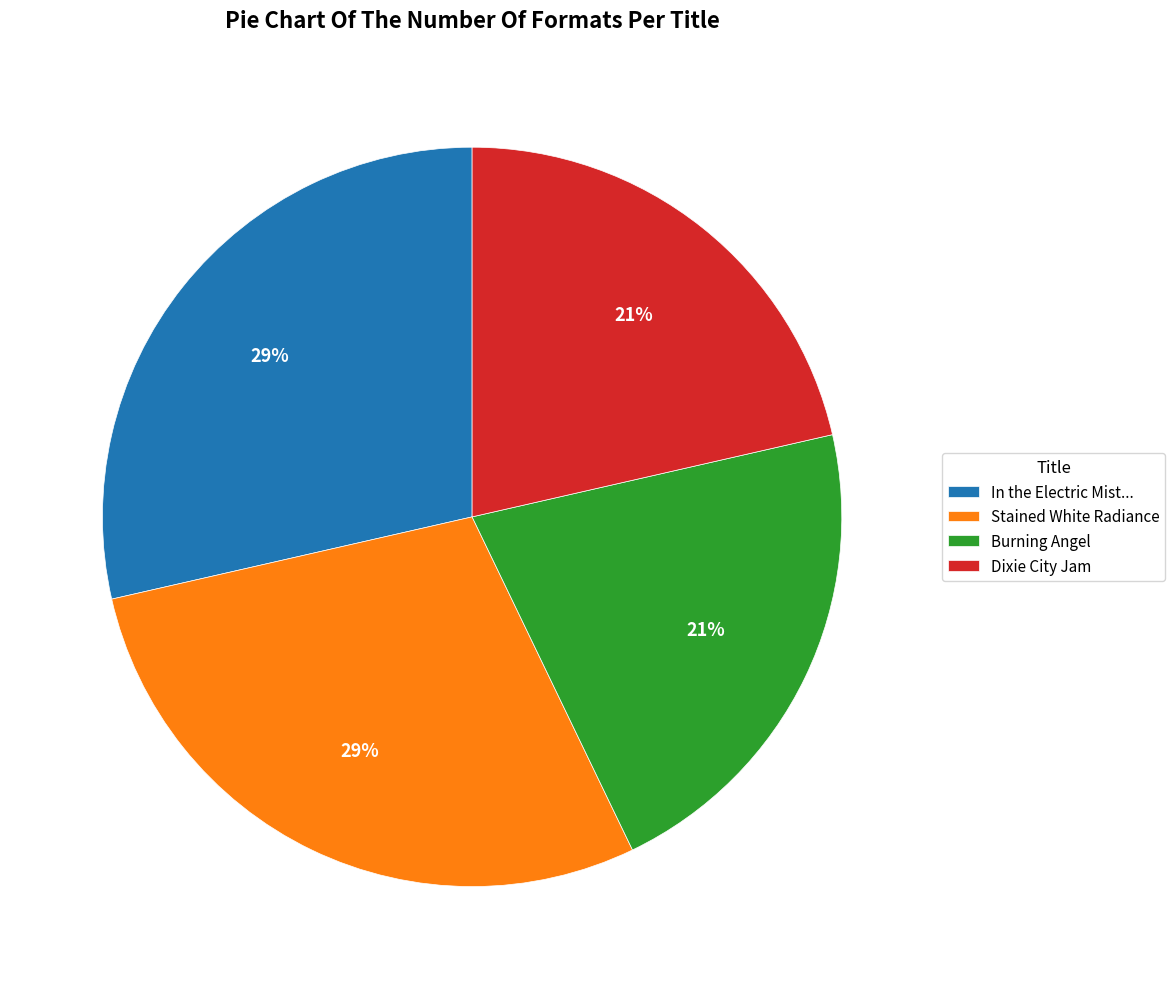

Combined, do Stained White Radiance and In the Electric Mist... account for over 50%?

Yes